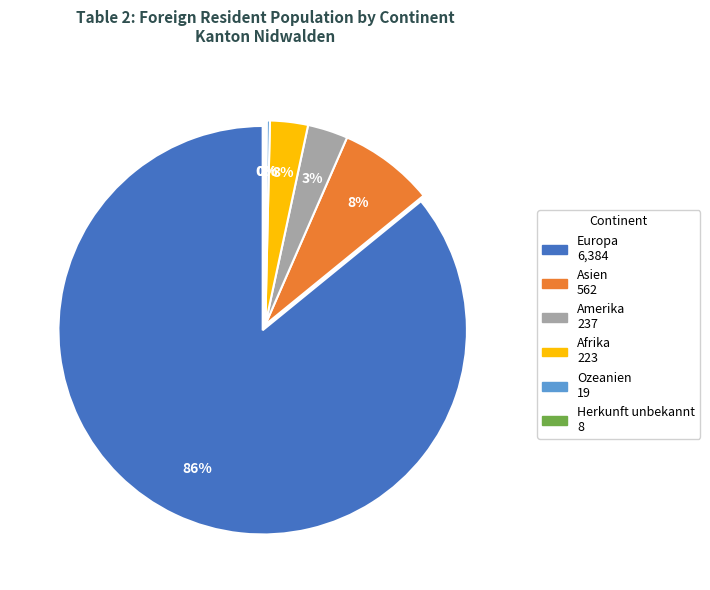

To the nearest percent, what portion does Afrika represent?

3%